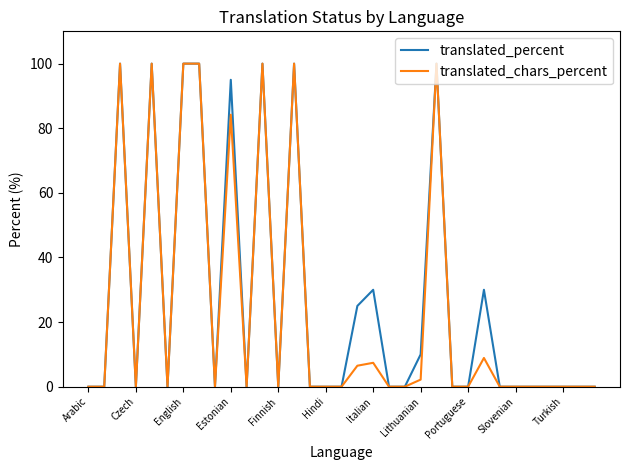

How many lines are shown in the chart?

2